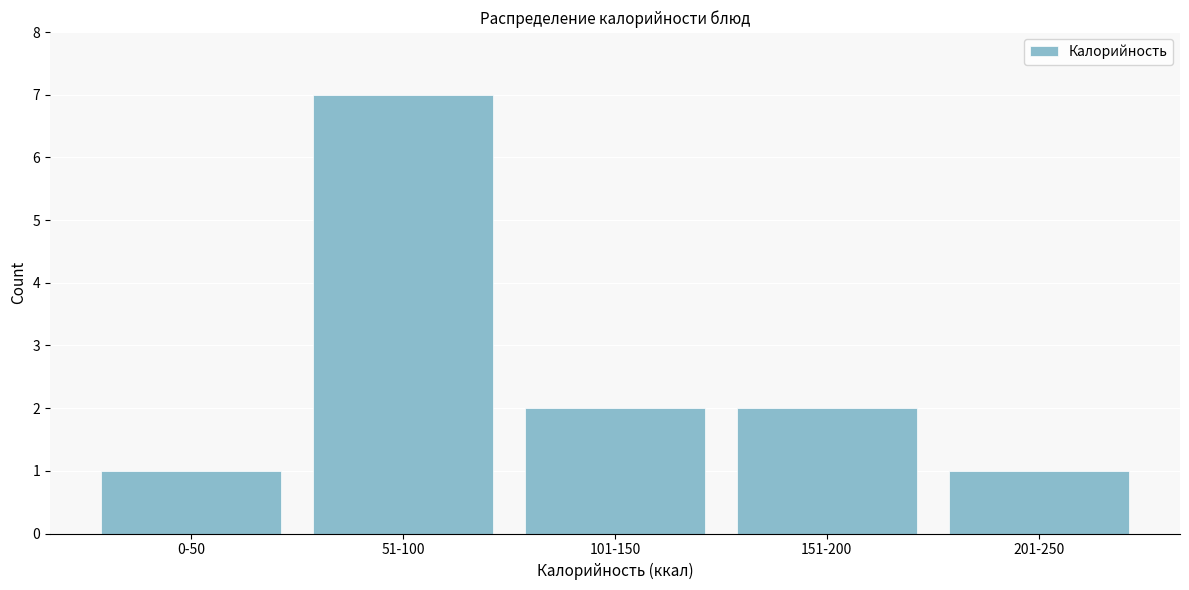

Reading right to left, transcribe all the data shown in this chart.

1	2	2	7	1